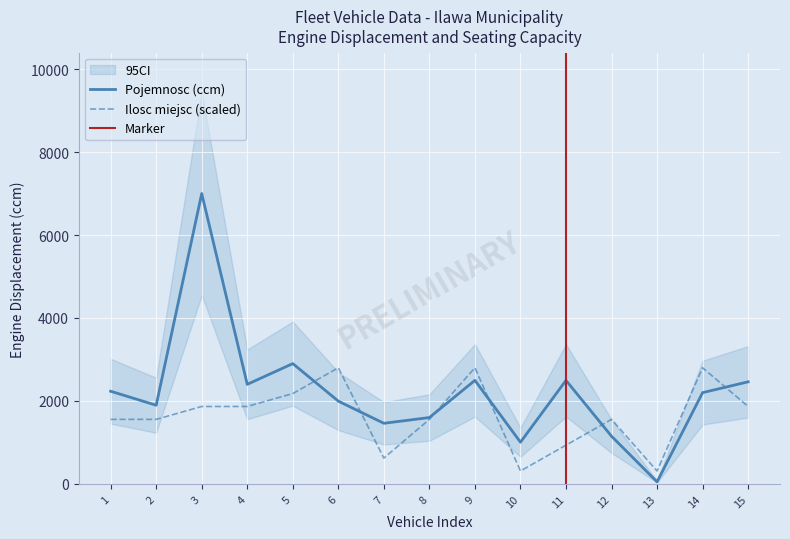

Which category has the lowest value across all series?

13